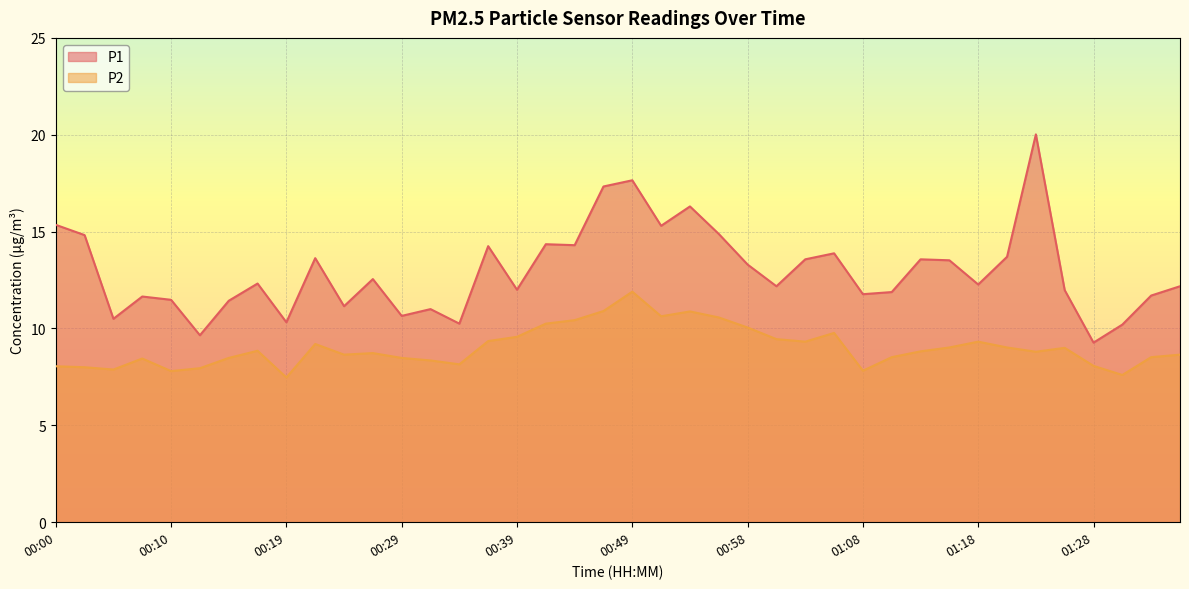

In P1, how many points are lower than both neighbors (excluding endpoints)?

13